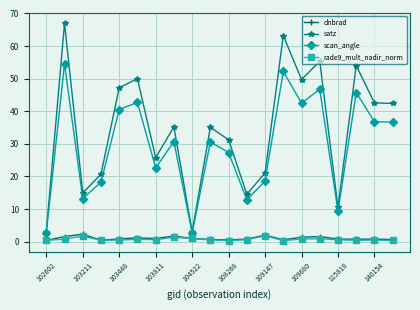

True or false: dnbrad and satz cross at least once.

False